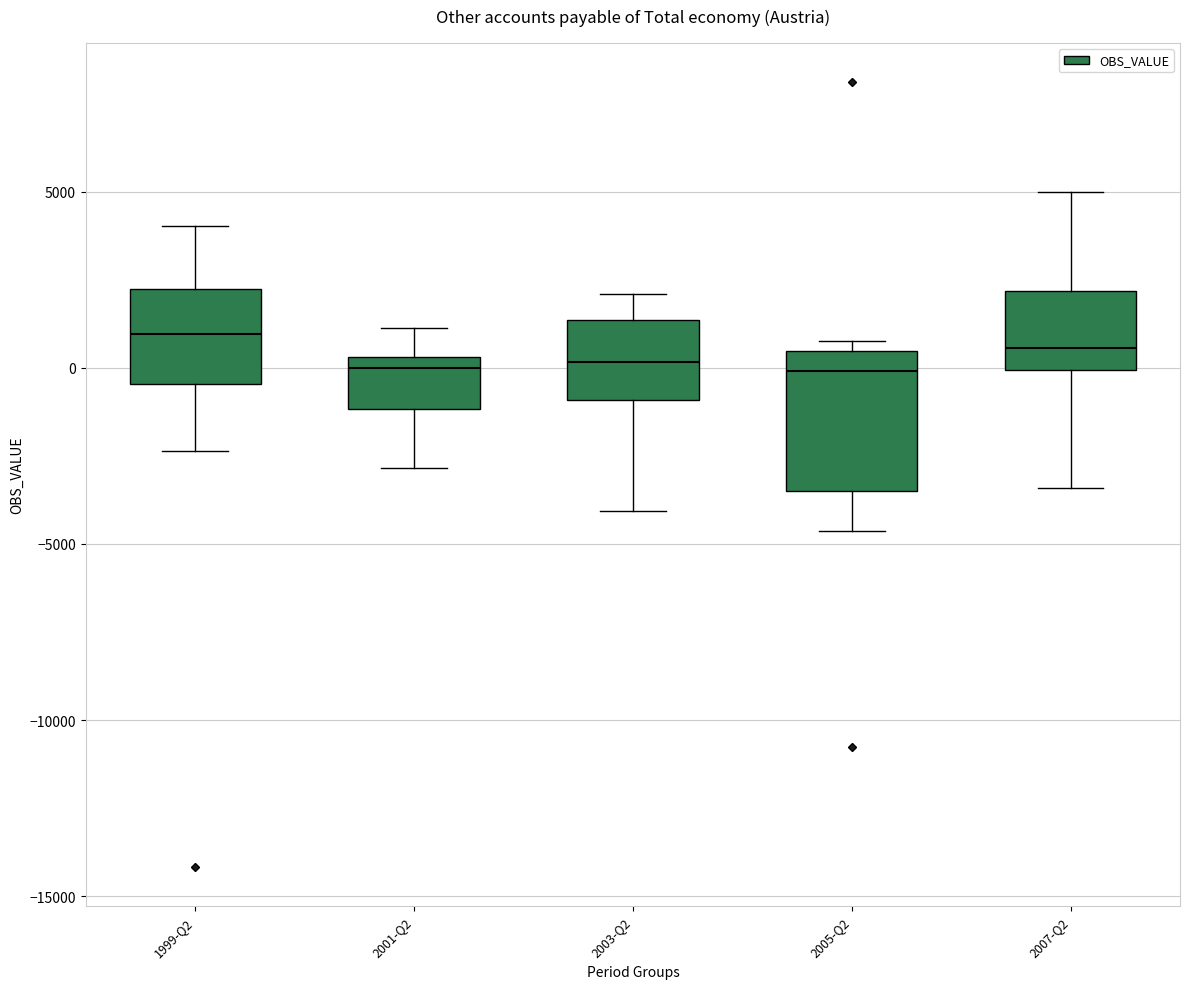

Comparing the boxes themselves (not the whiskers), which one is the tallest?

2005-Q2